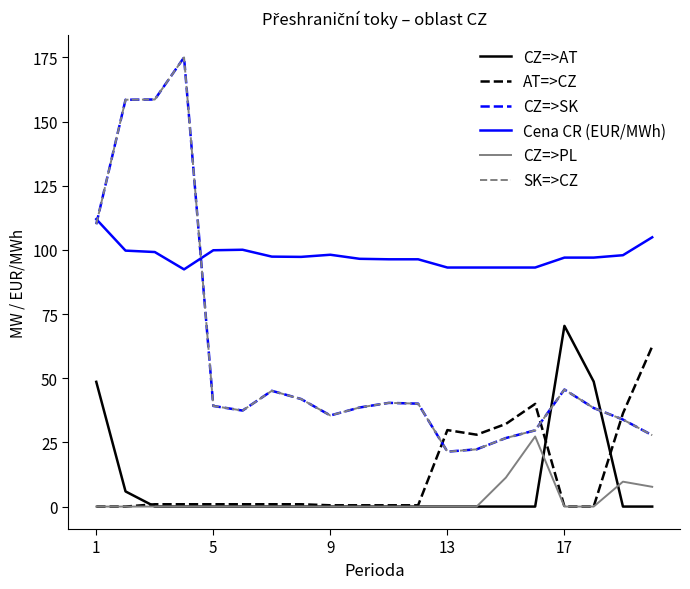

Which category has the highest value in the CZ=>AT series?

17